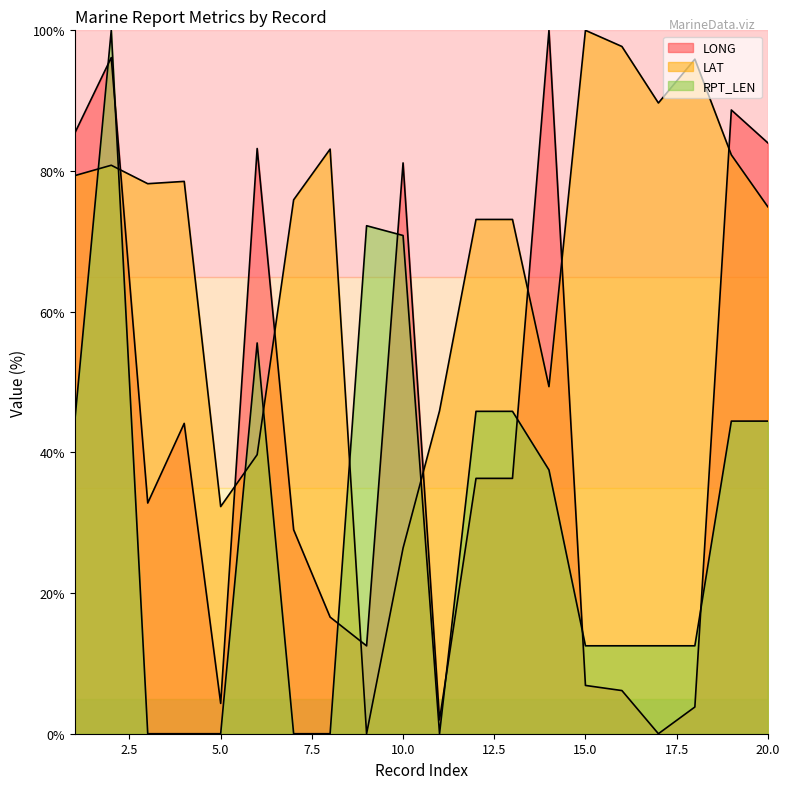

What is the highest value of the RPT_LEN series?

100.0